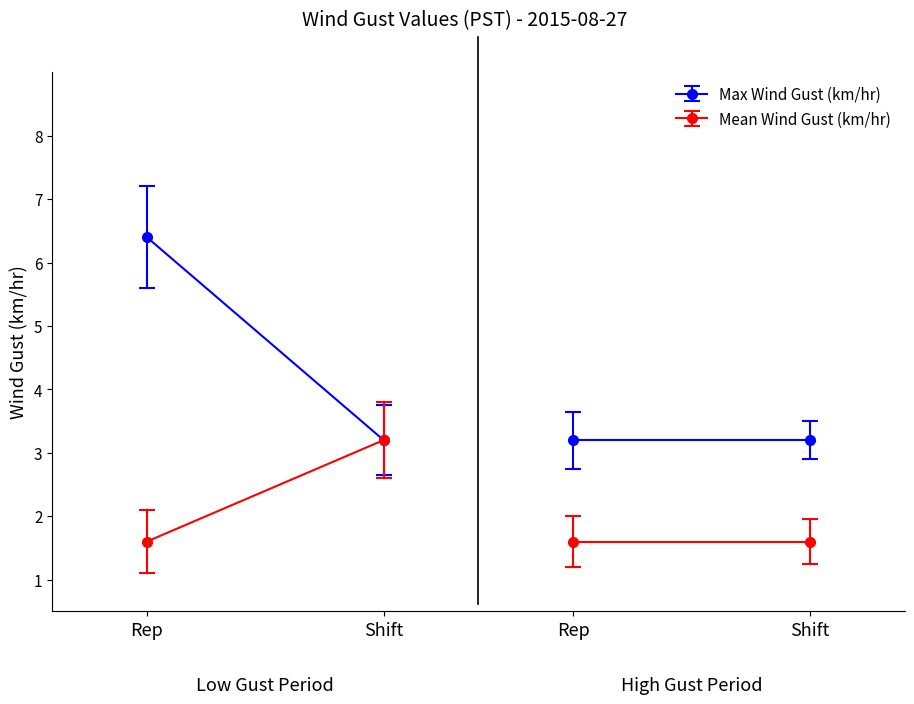

What are all the series names shown in the legend?

Mean Wind Gust (km/hr), Max Wind Gust (km/hr)